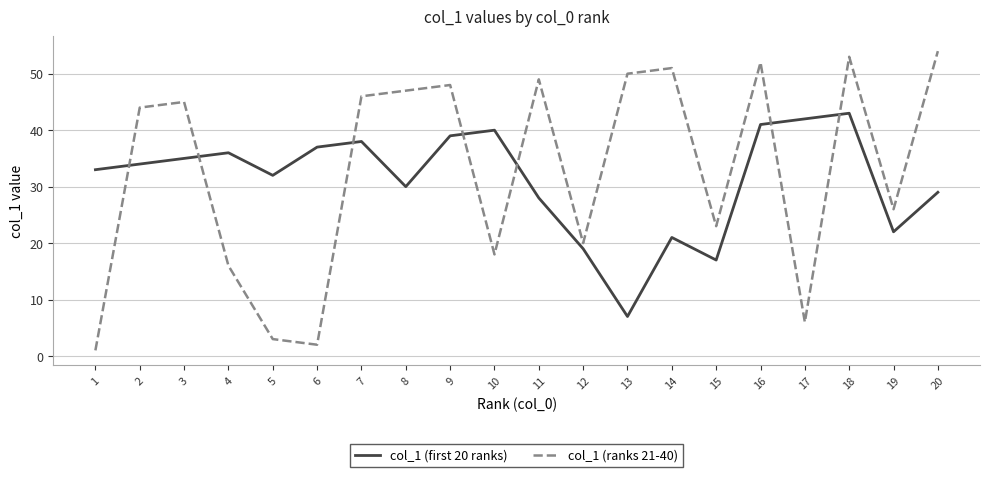

Rank the series by their average value, from highest to lowest.

col_1 (ranks 21-40), col_1 (first 20 ranks)